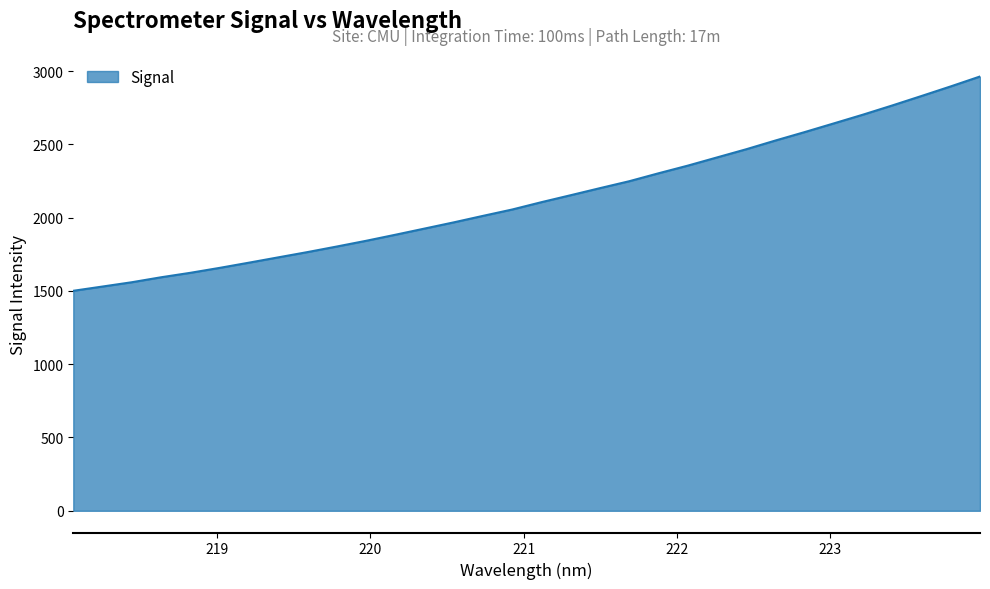

What is the greatest value displayed?

2962.8